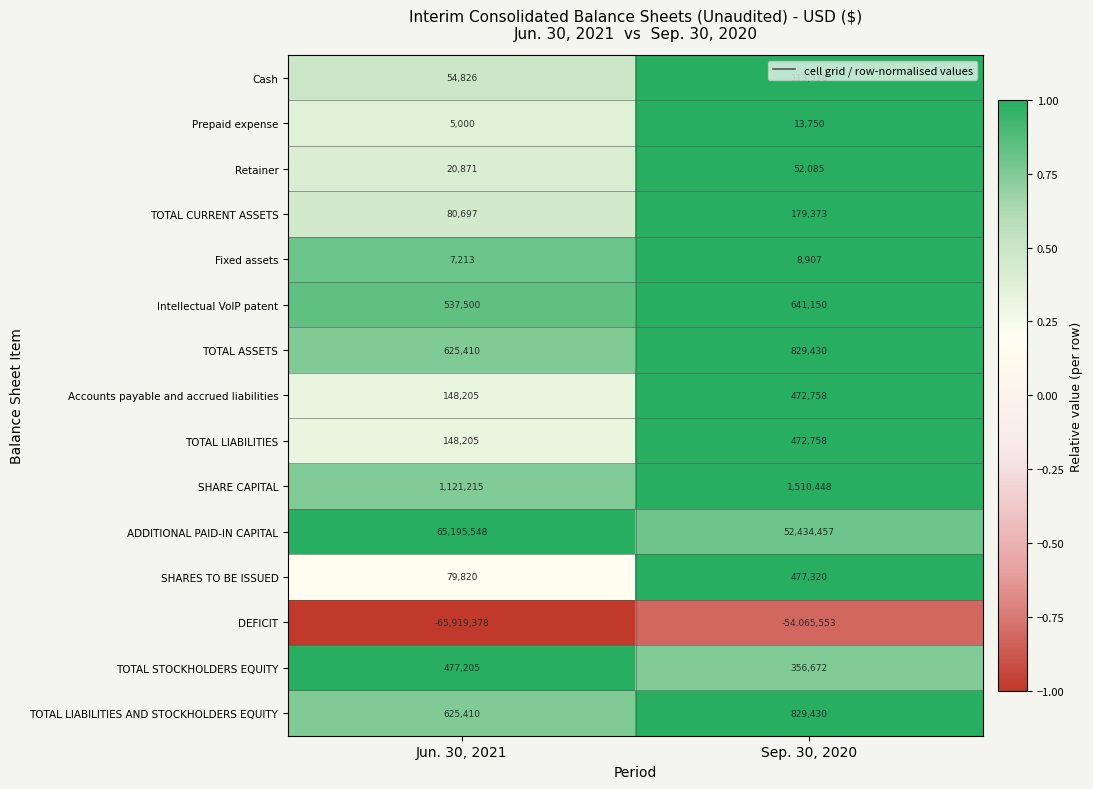

What is the difference between the highest and lowest values at Sep. 30, 2020?

106500010